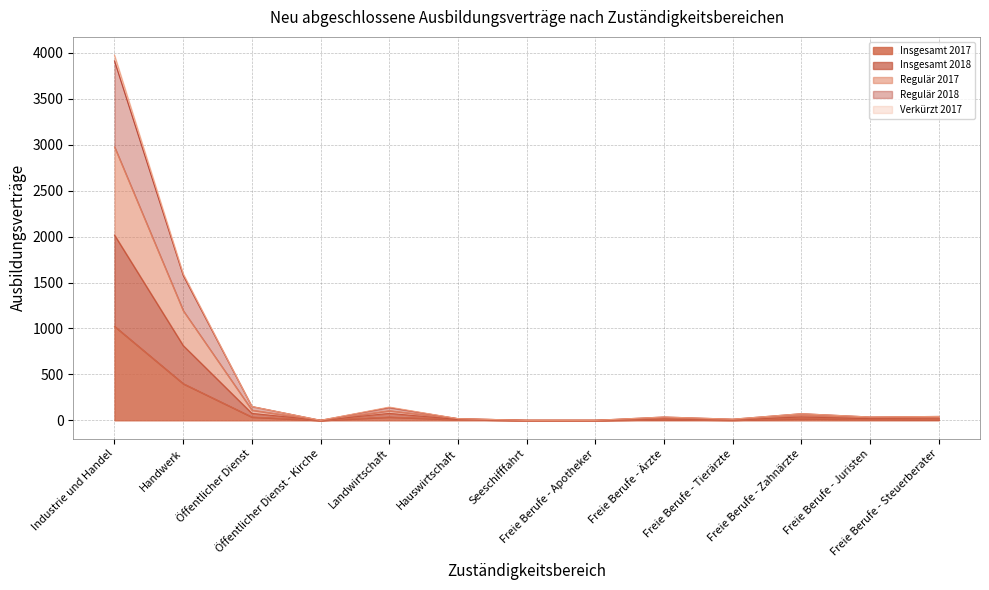

List the series in order of their peak value, lowest first.

Insgesamt 2017, Insgesamt 2018, Regulär 2017, Regulär 2018, Verkürzt 2017